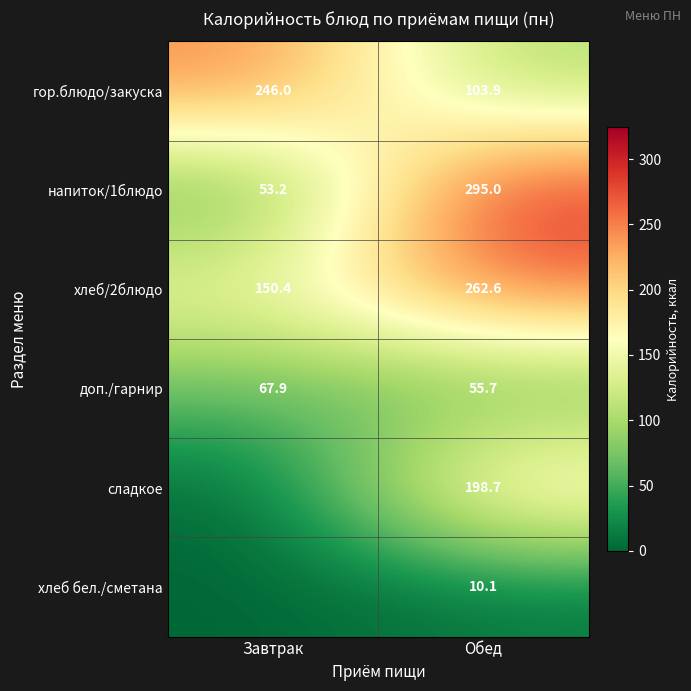

The value of напиток/1блюдо at Завтрак is 95.7. True or false?

False